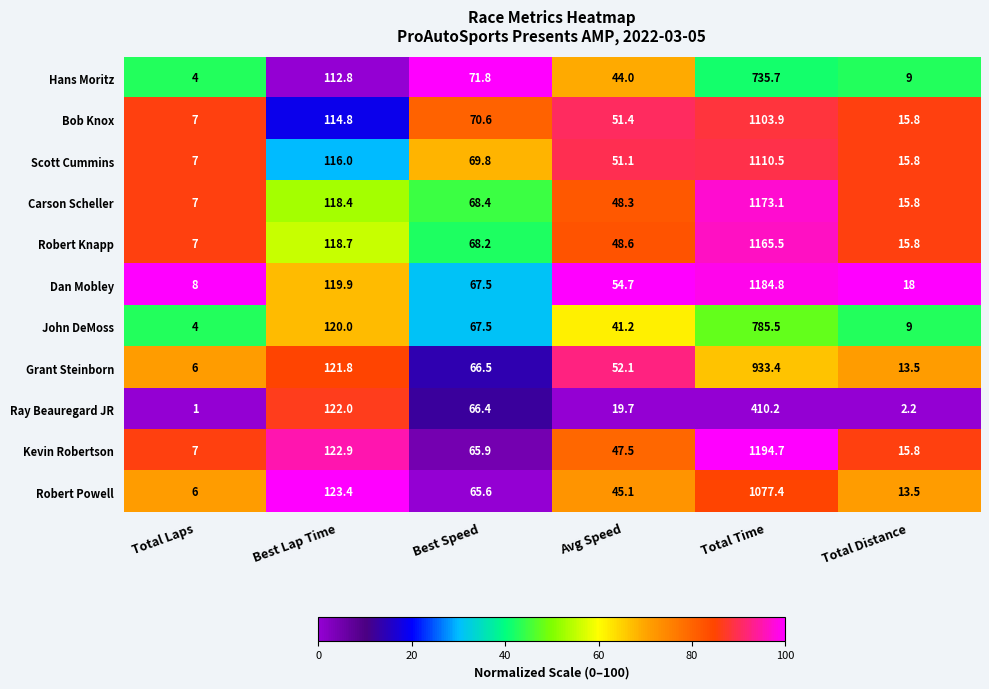

Is the value of Hans Moritz at Total Laps greater than the value of Bob Knox at Best Lap Time?

No